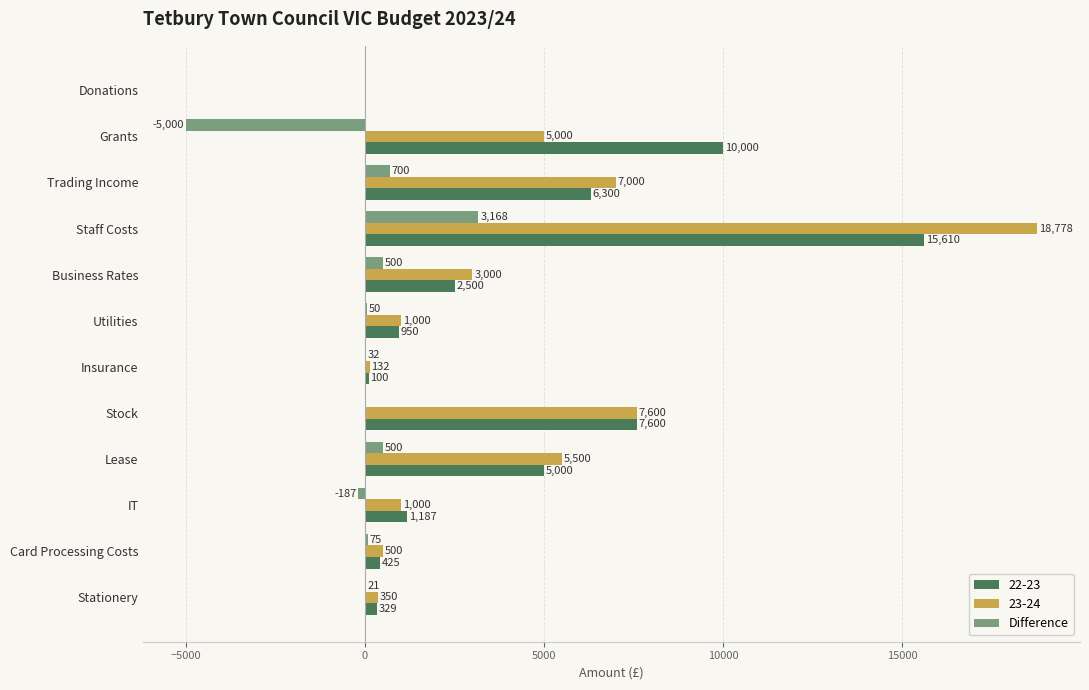

The value of 22-23 at Grants is 5032. True or false?

False